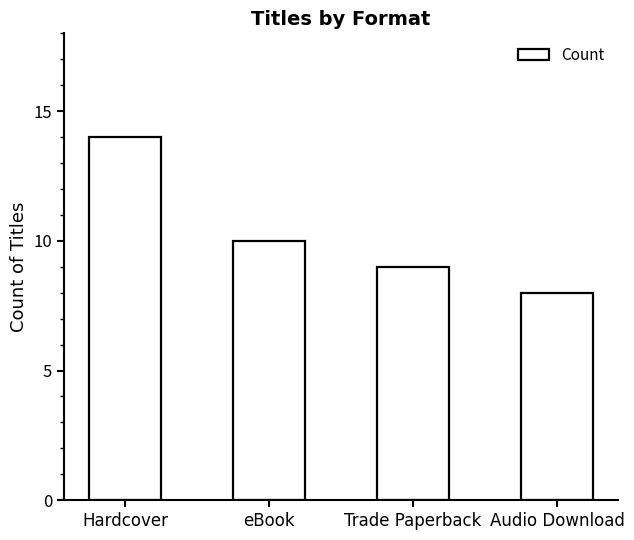

Is it true that the value at eBook is 3?

False